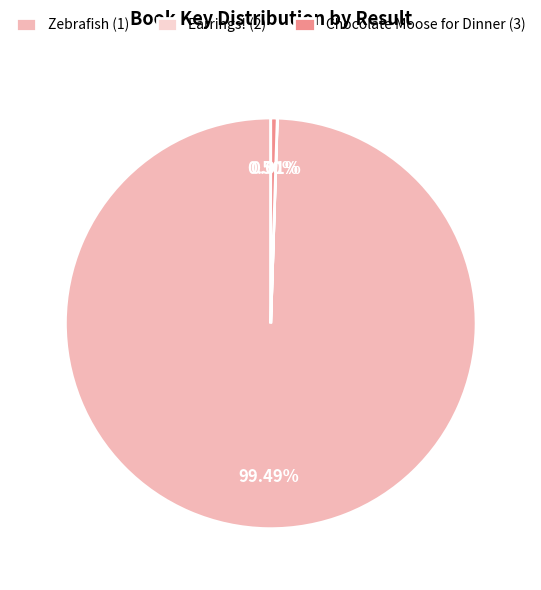

Do Chocolate Moose for Dinner (3) and Earrings! (2) together represent more than half of the pie?

No